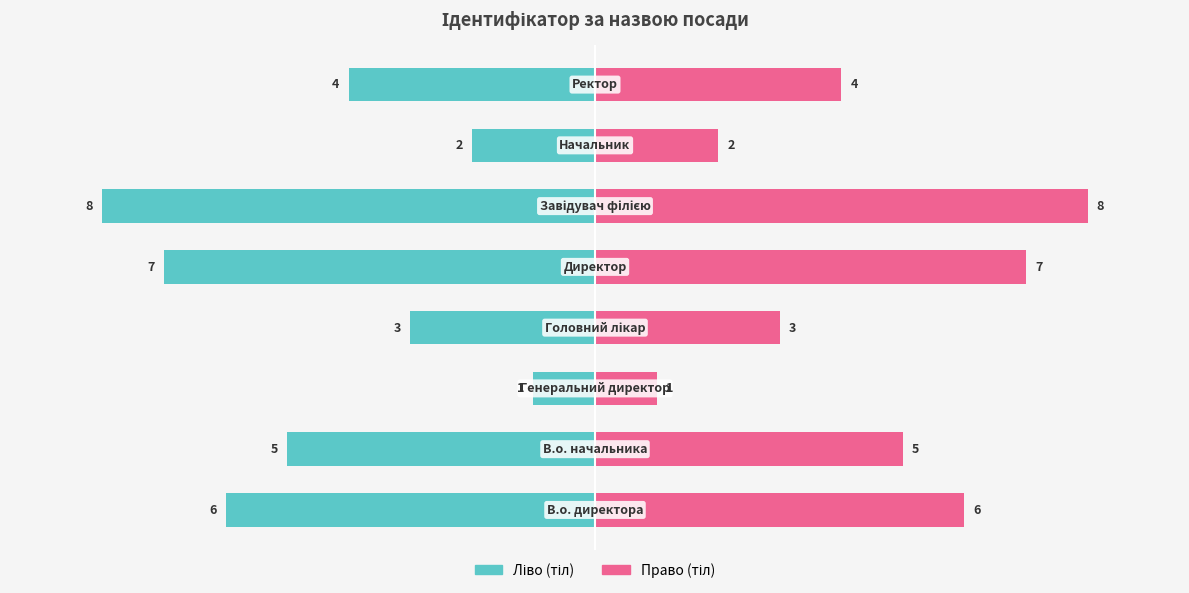

What is the difference between the highest and lowest values at 4?

14